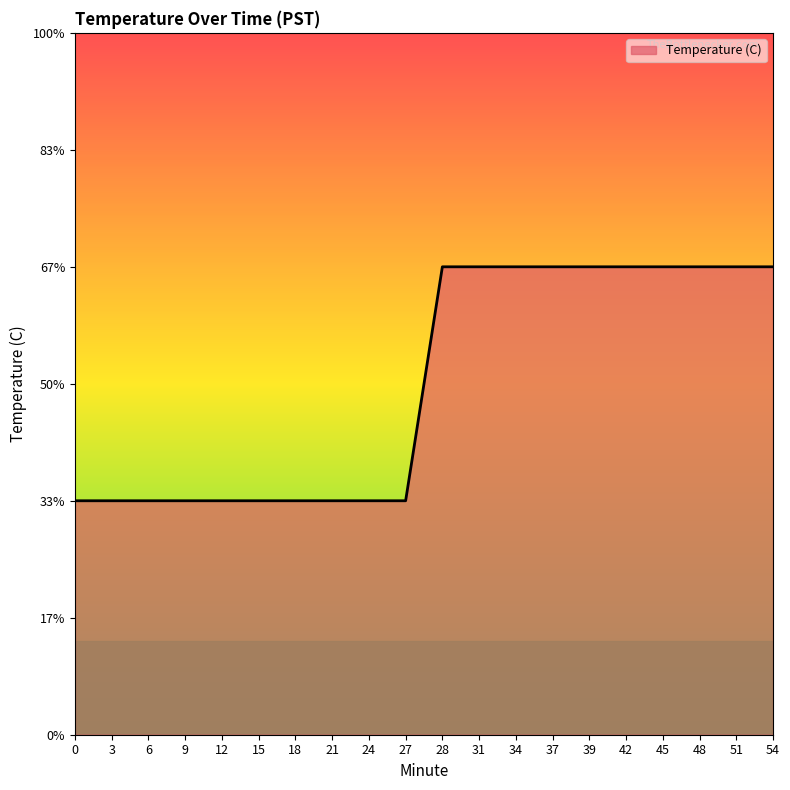

Reading left to right, extract all data points from this chart.

0=10.8	3=10.8	6=10.8	9=10.8	12=10.8	15=10.8	18=10.8	21=10.8	24=10.8	27=10.8	28=10.9	31=10.9	34=10.9	37=10.9	39=10.9	42=10.9	45=10.9	48=10.9	51=10.9	54=10.9